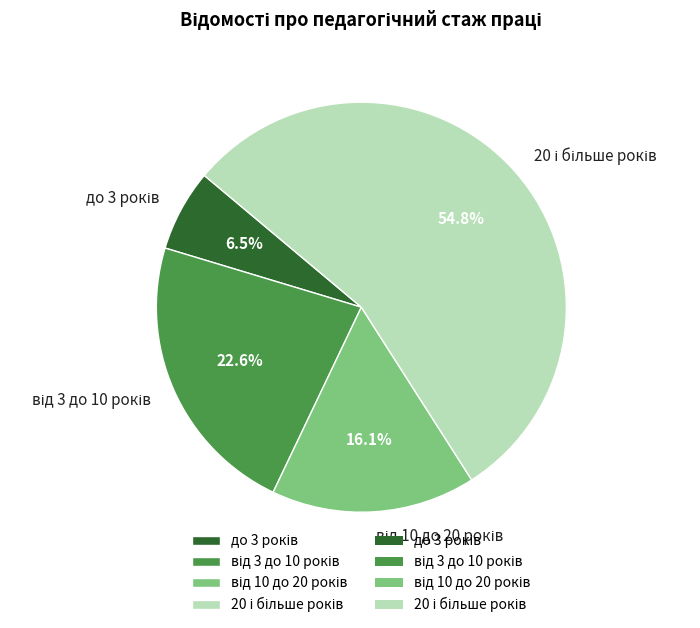

Is there a majority slice in this chart?

Yes